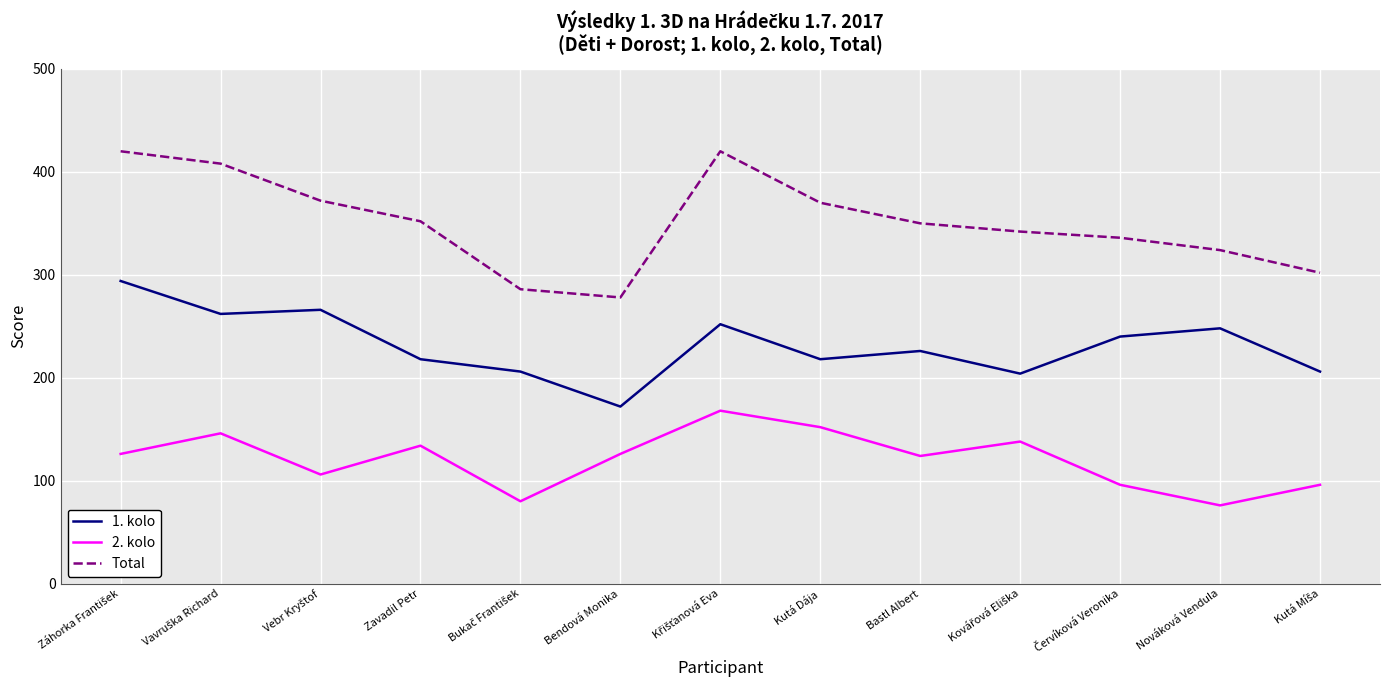

Which series has the largest total across all categories?

Total